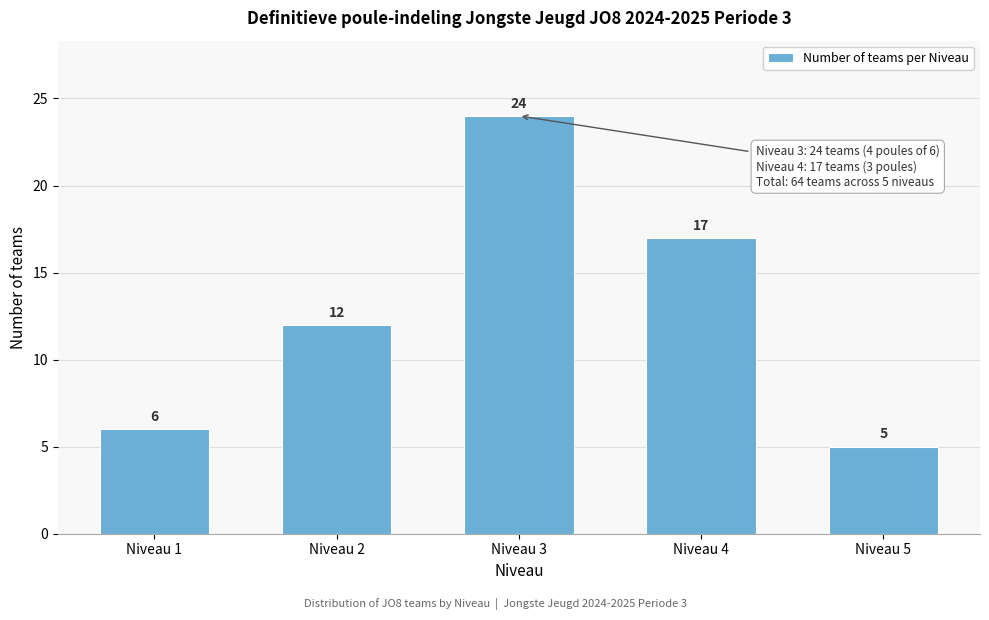

Reading right to left, transcribe all the data shown in this chart.

5	17	24	12	6